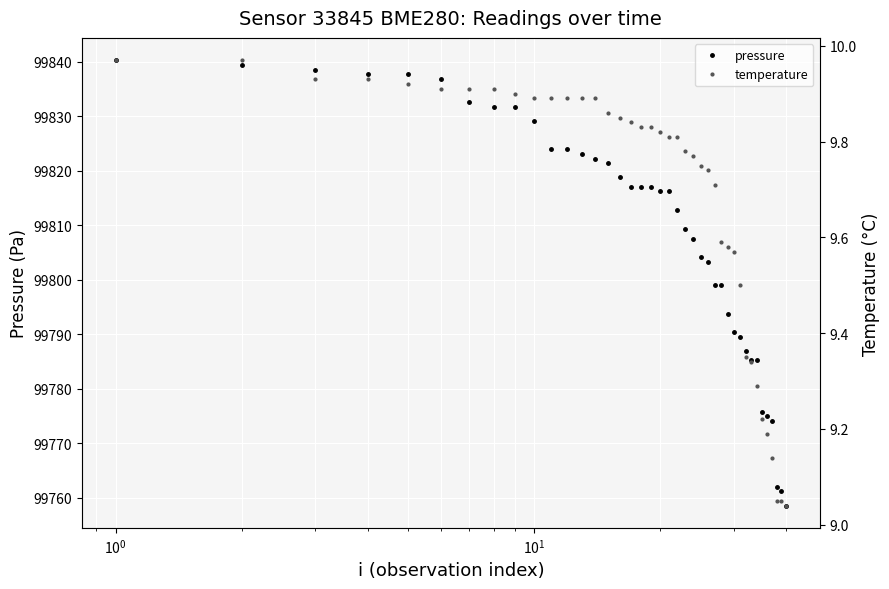

Is it true that temperature equals 9.9 at $\mathdefault{10^{1}}$?

True